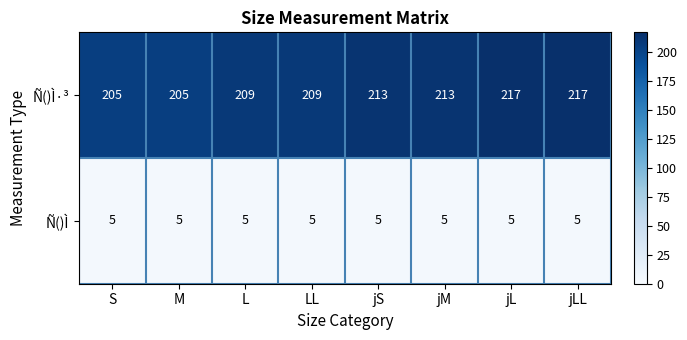

What is the total value across all series at jL?

222